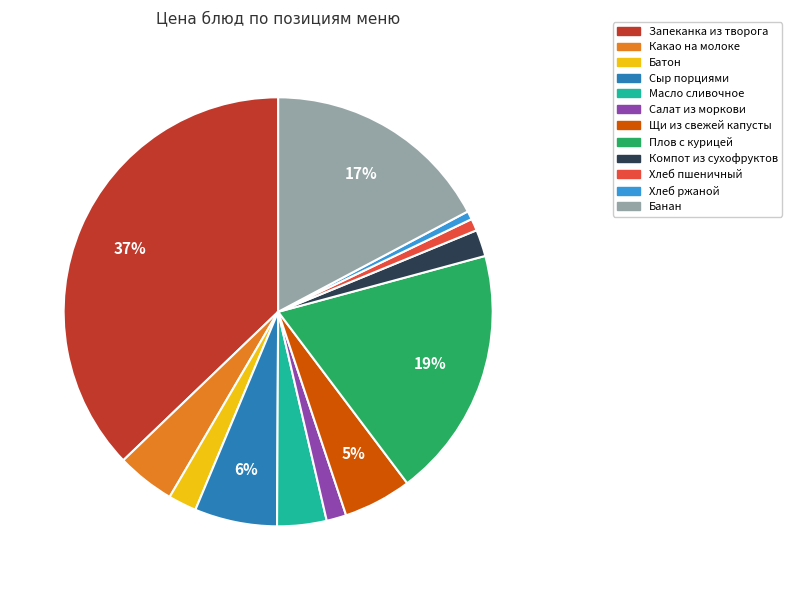

Is the sum of Масло сливочное and Батон greater than half?

No